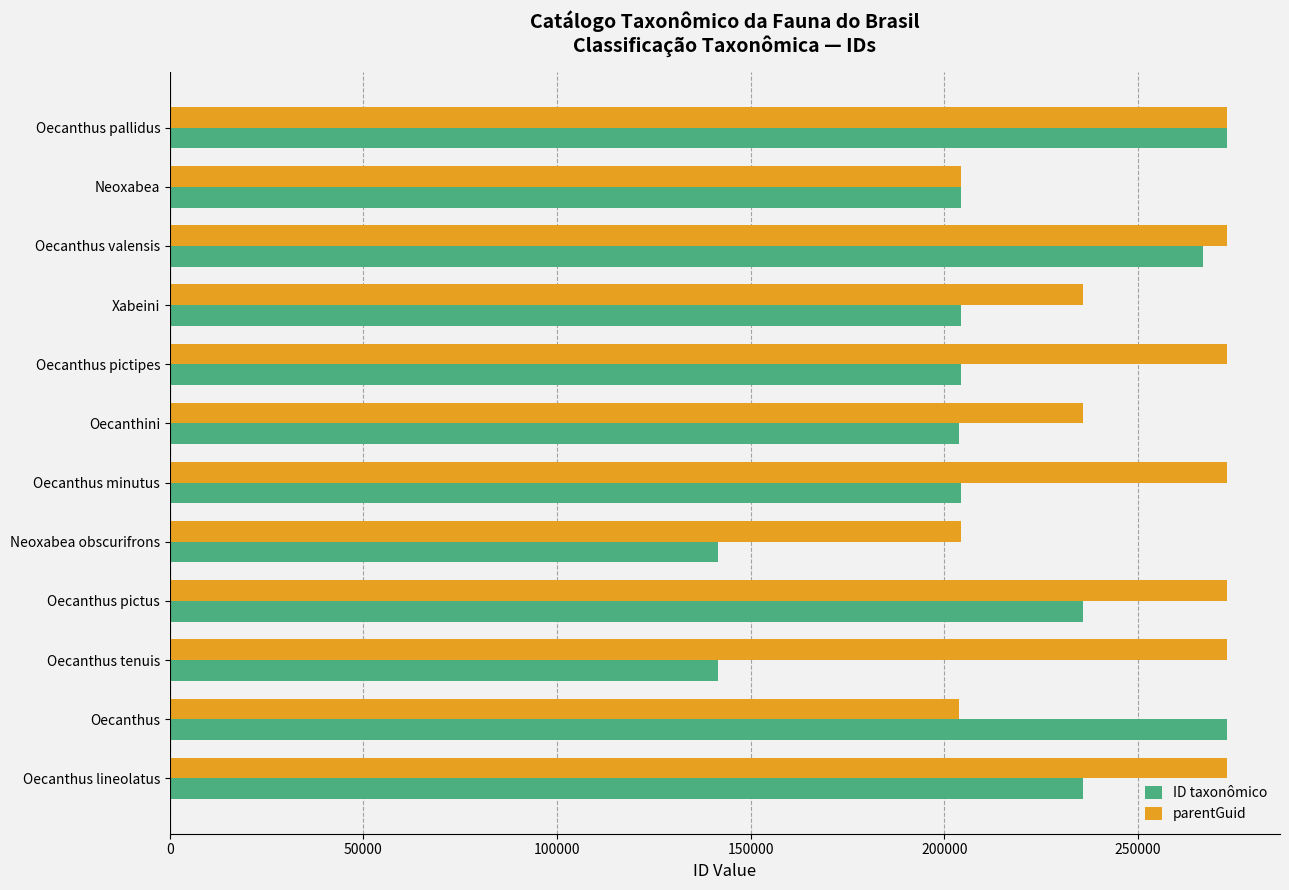

Is it true that ID taxonômico equals 415427 at Oecanthus?

False